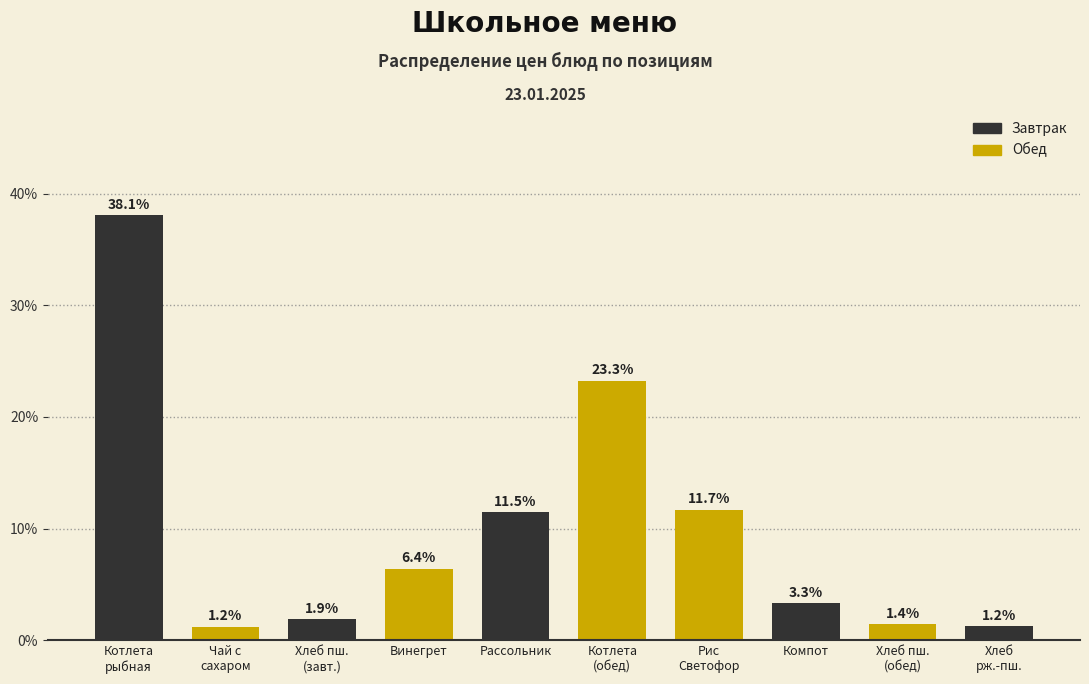

Reading right to left, extract all data points from this chart.

1.2	1.4	3.3	11.7	23.3	11.5	6.4	1.9	1.2	38.1